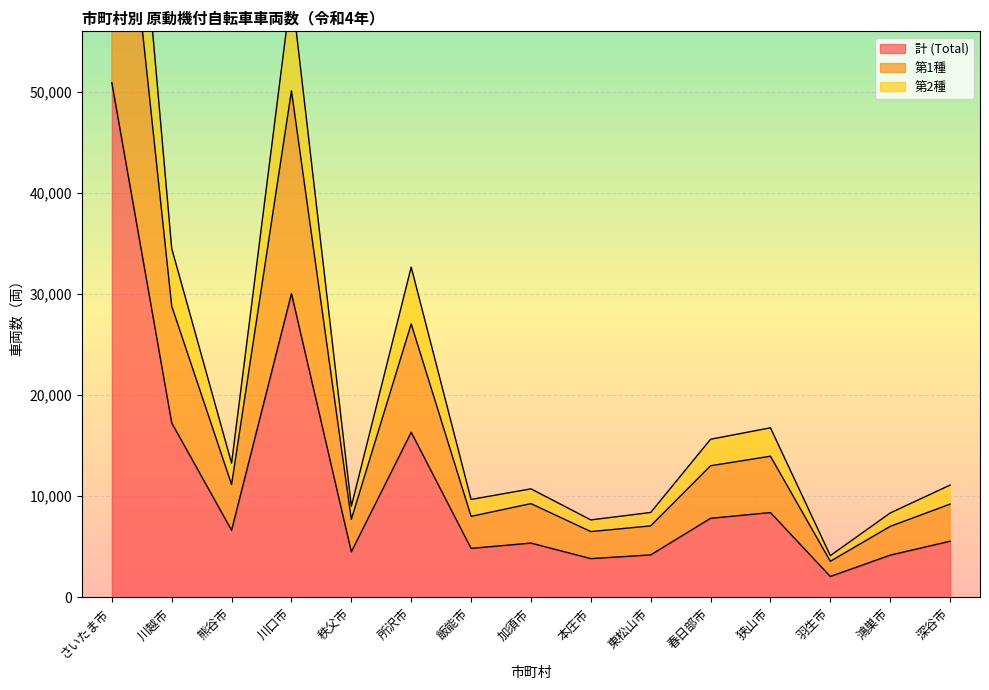

How many interior local valleys does the 計 (Total) series have?

5